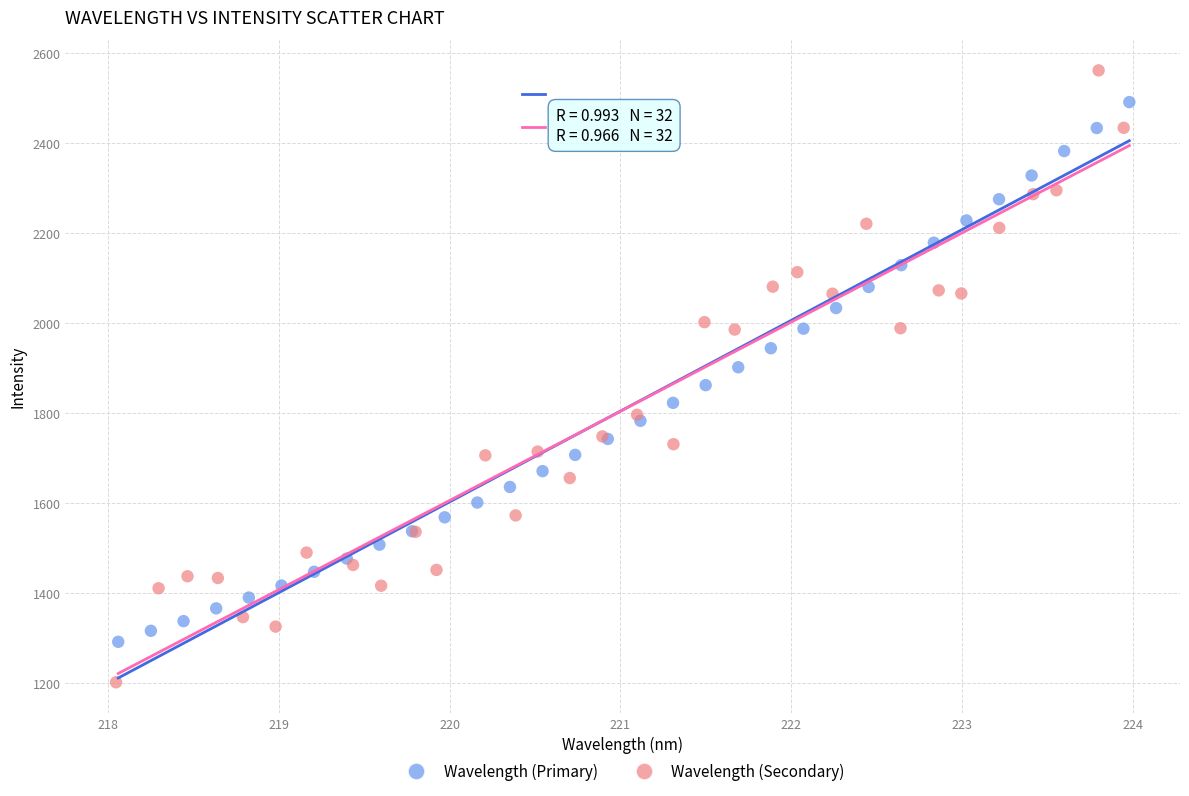

Which series reaches the maximum Y coordinate?

Wavelength (Secondary)